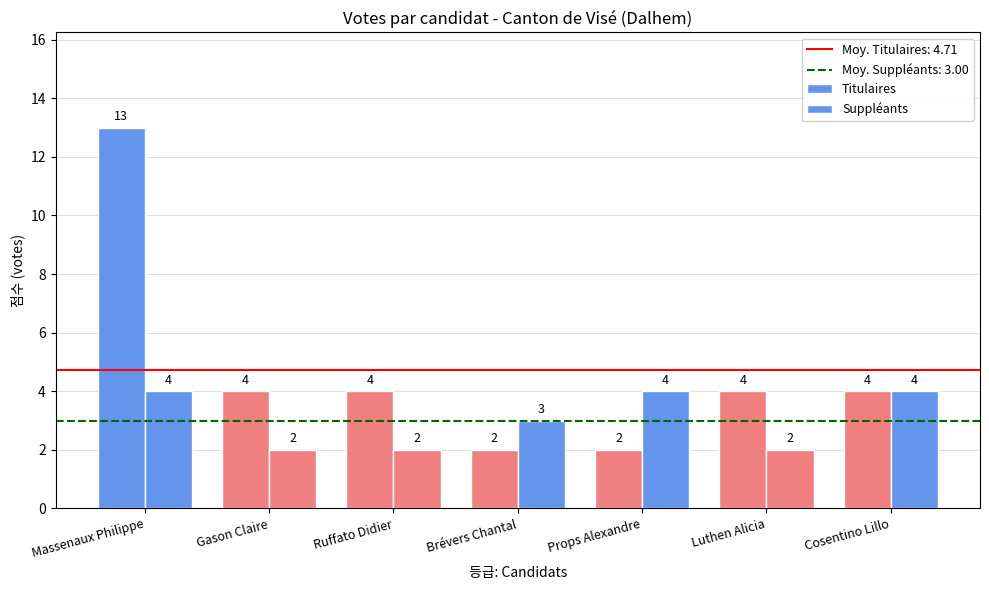

List the series in order of their peak value, highest first.

Titulaires, Suppléants